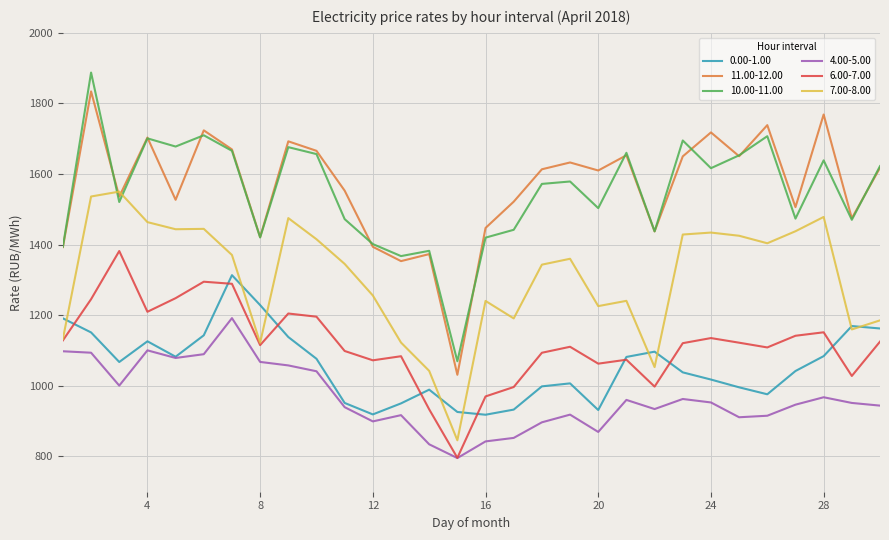

How many values in the 6.00-7.00 series are below 1120?

15